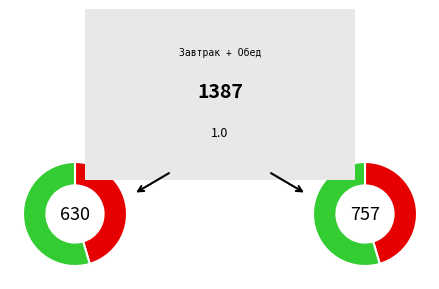

The гор.напиток/напиток slice represents 46% of the pie. True or false?

True